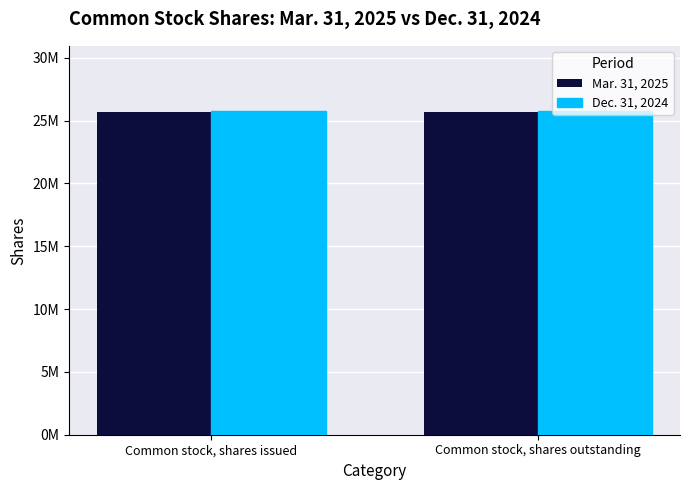

Are the bars horizontal?

No